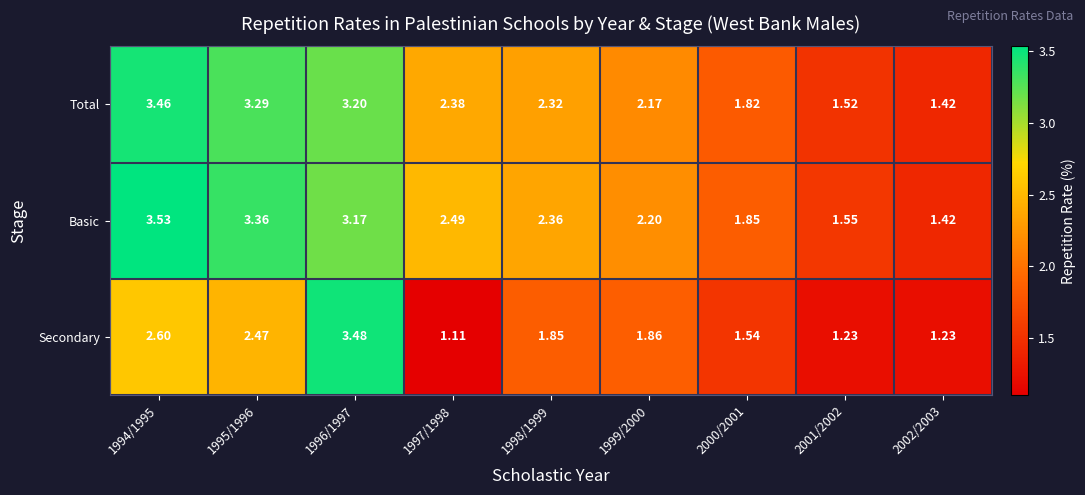

How many values in the Basic series exceed 2?

6